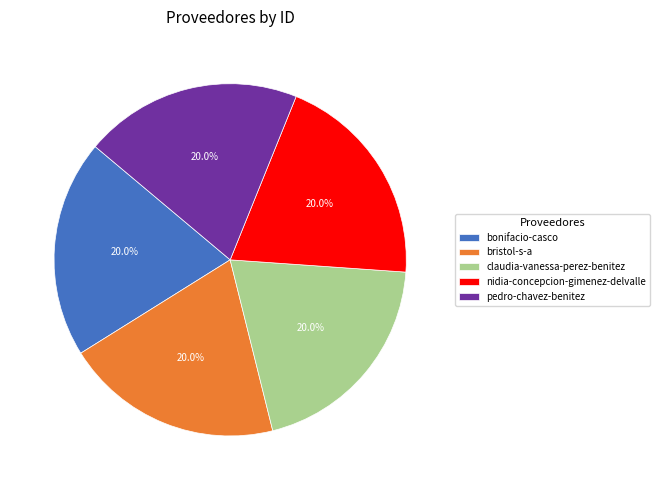

What percentage is the claudia-vanessa-perez-benitez slice, to the nearest percent?

20%